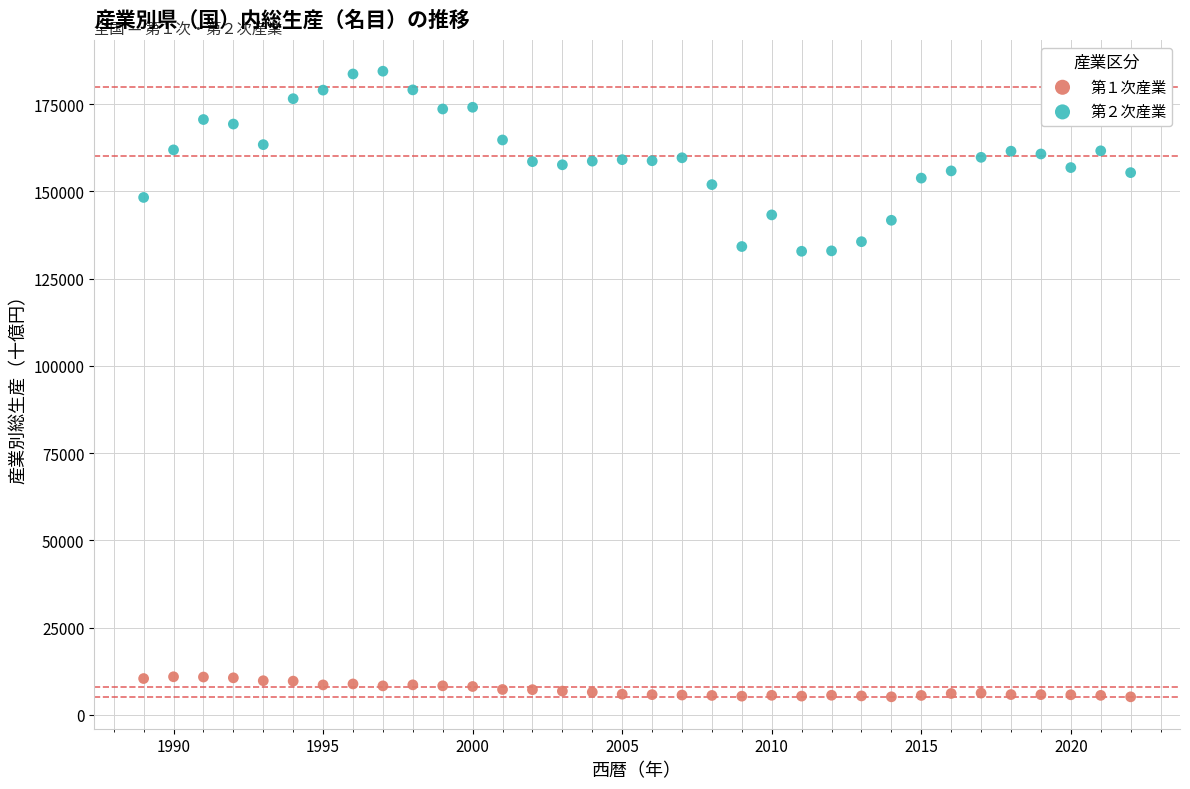

Which series reaches the maximum Y coordinate?

第２次産業